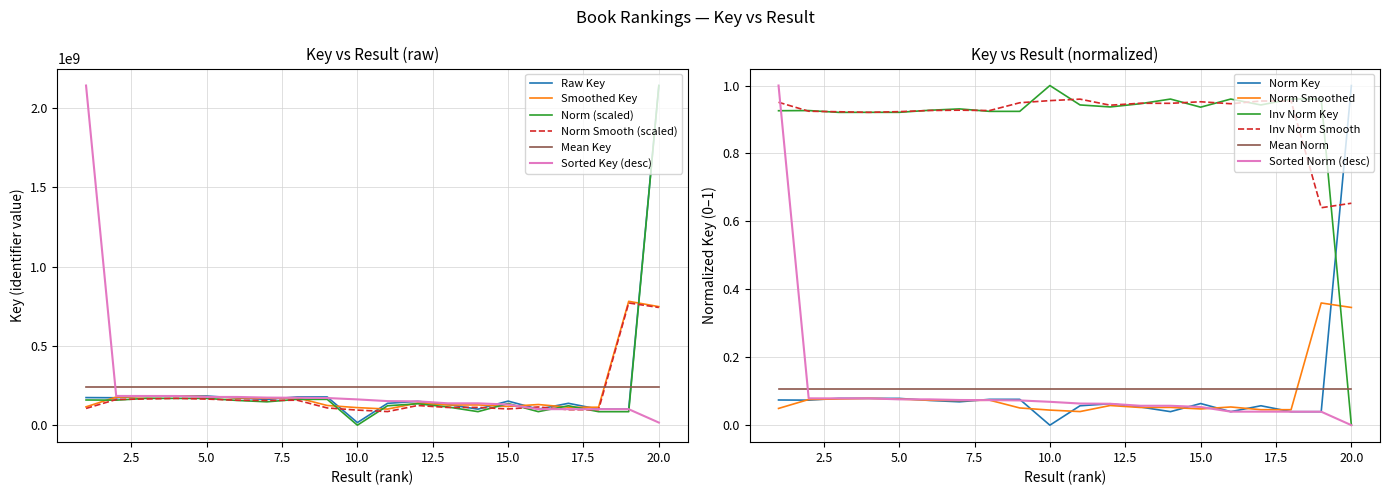

At which category does Key (Panel 1) reach its first local peak?

3